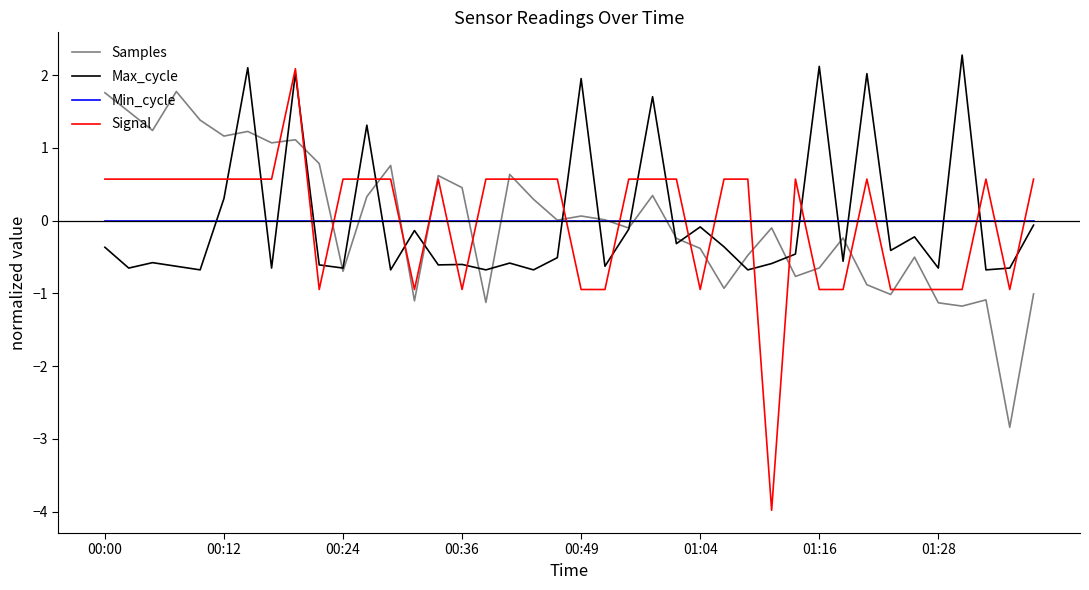

What is the maximum value for Max_cycle?

2.3